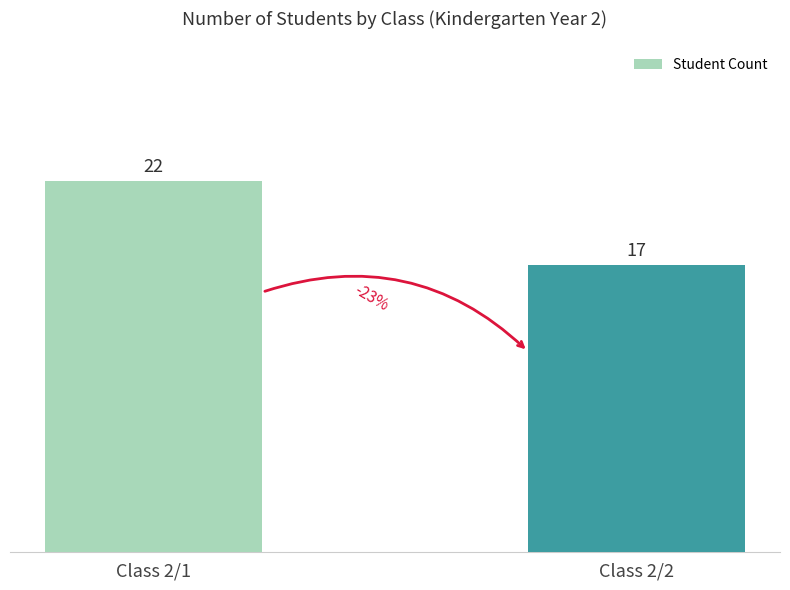

What is the change in value from Class 2/1 to Class 2/2?

-5